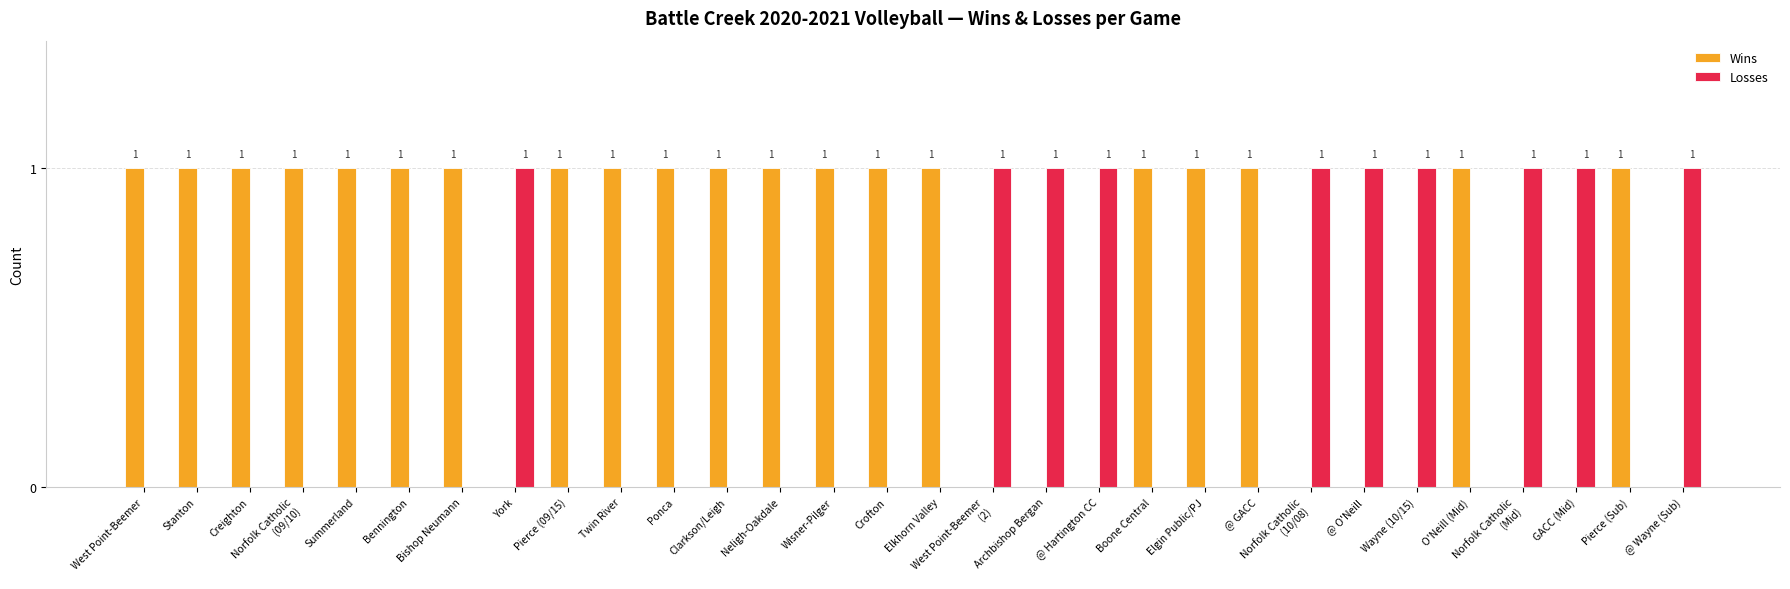

The value of Wins at Crofton is 2. True or false?

False